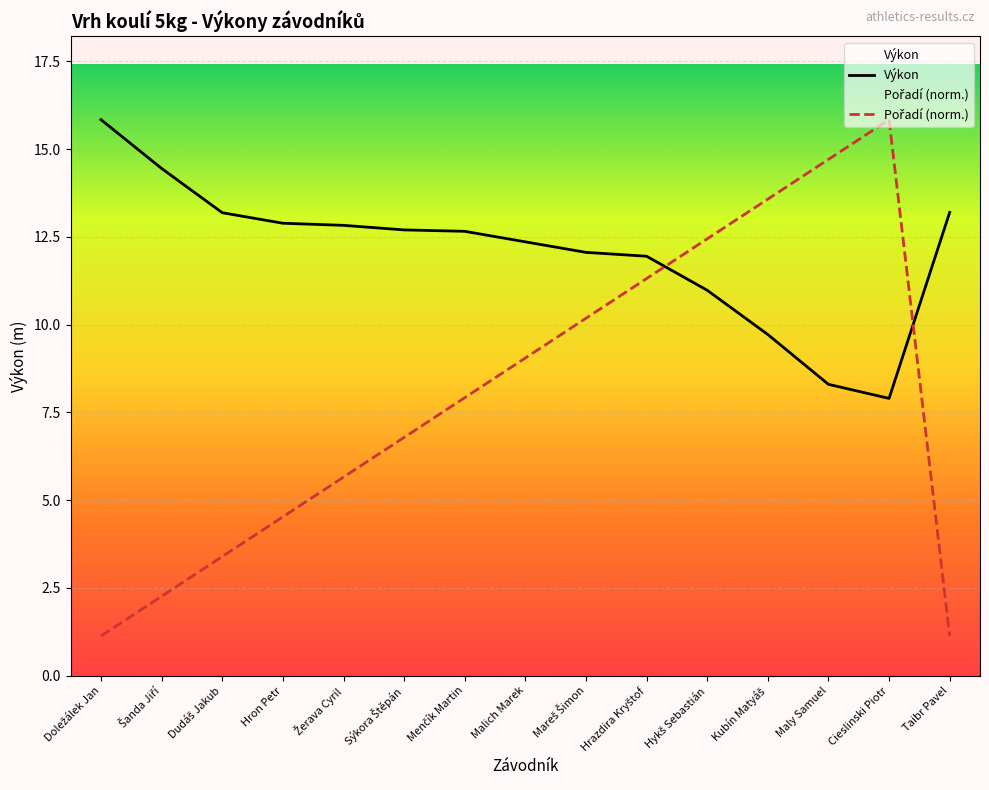

What is the label of the 11th point from the right?

Žerava Cyril